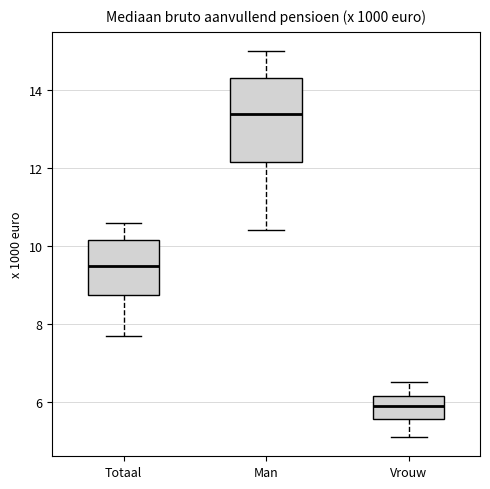

Reading left to right, transcribe this box plot: for each box, give where its median line is, the range the box spans, and where its two whiskers end, as read against the y-axis. The values are not printed on the chart, so give them approximately, as read against the axis.

Totaal: median 9.6, box 8.8 to 10.2, whiskers 7.8 to 10.6
Man: median 13.4, box 12.2 to 14.4, whiskers 10.4 to 15.0
Vrouw: median 6.0, box 5.6 to 6.2, whiskers 5.2 to 6.6